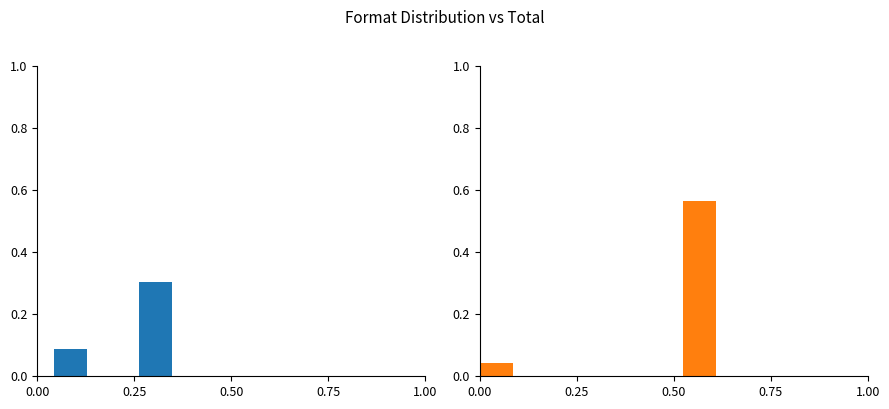

At how many categories does at least one series exceed 0?

2